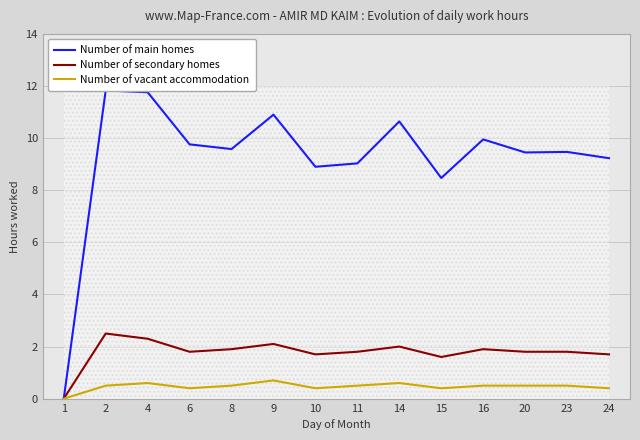

At which category does the chart reach its minimum across all series?

1